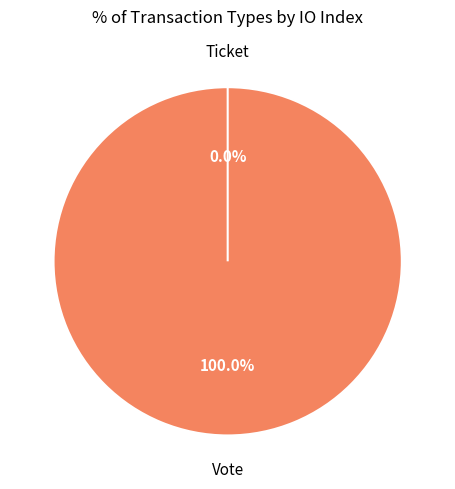

To the nearest percent, what is the difference between the largest and smallest slice percentages?

100%